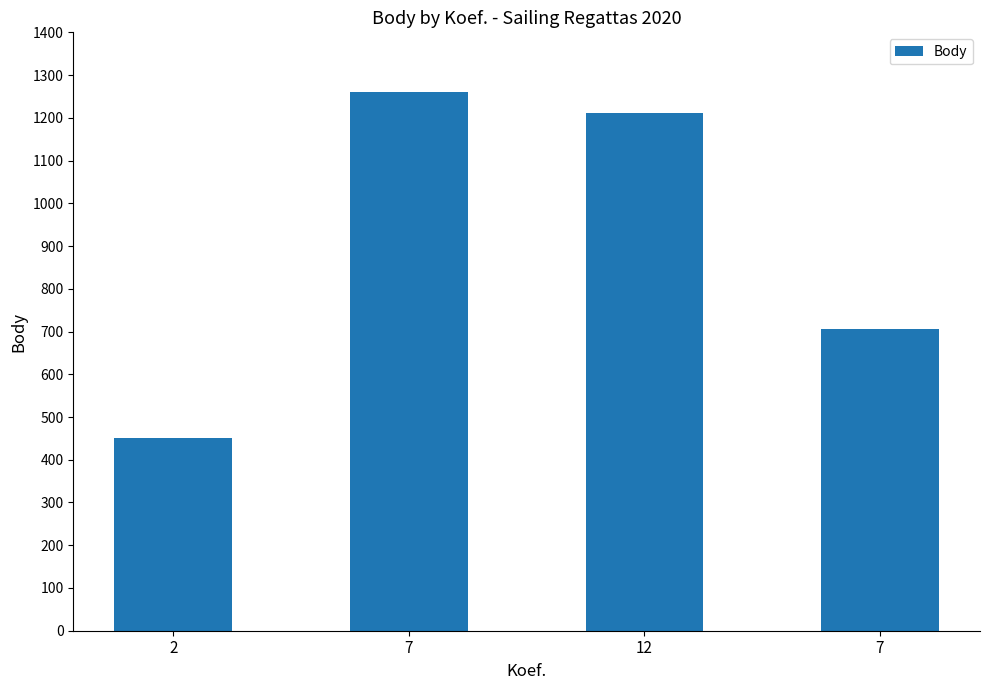

At which label is the value closest to 856?

7